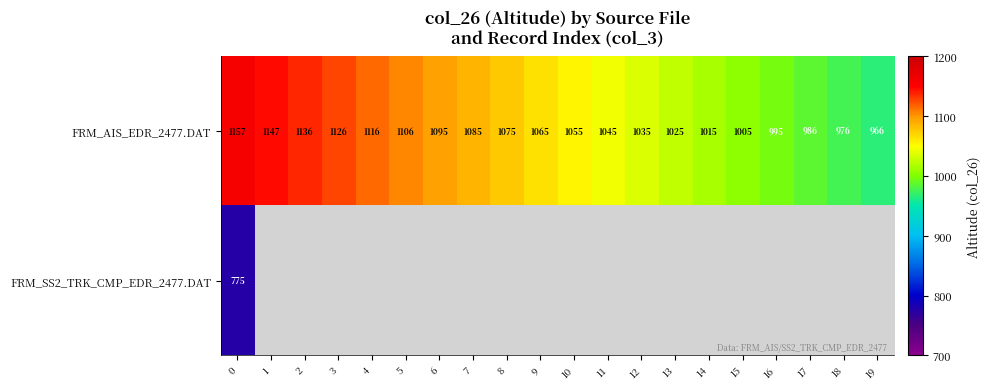

What is the lowest value of the FRM_AIS_EDR_2477.DAT series?

966.1